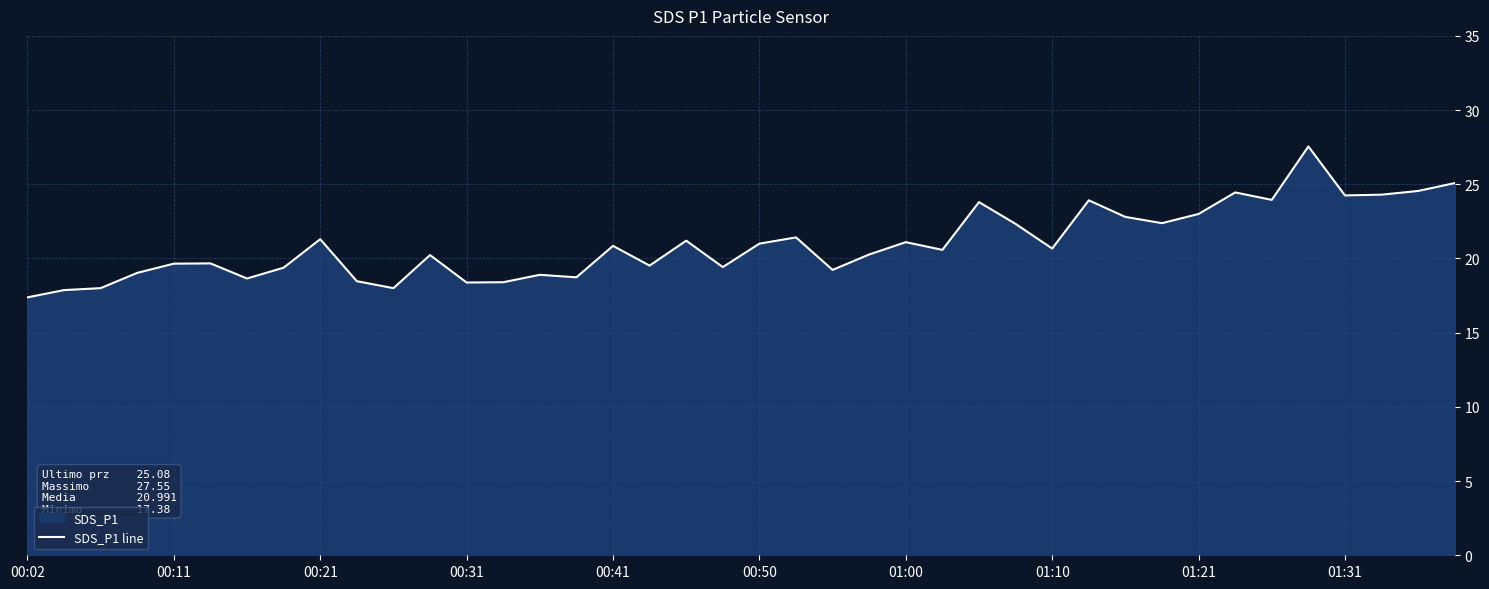

What is the difference between the maximum and minimum values?

10.2